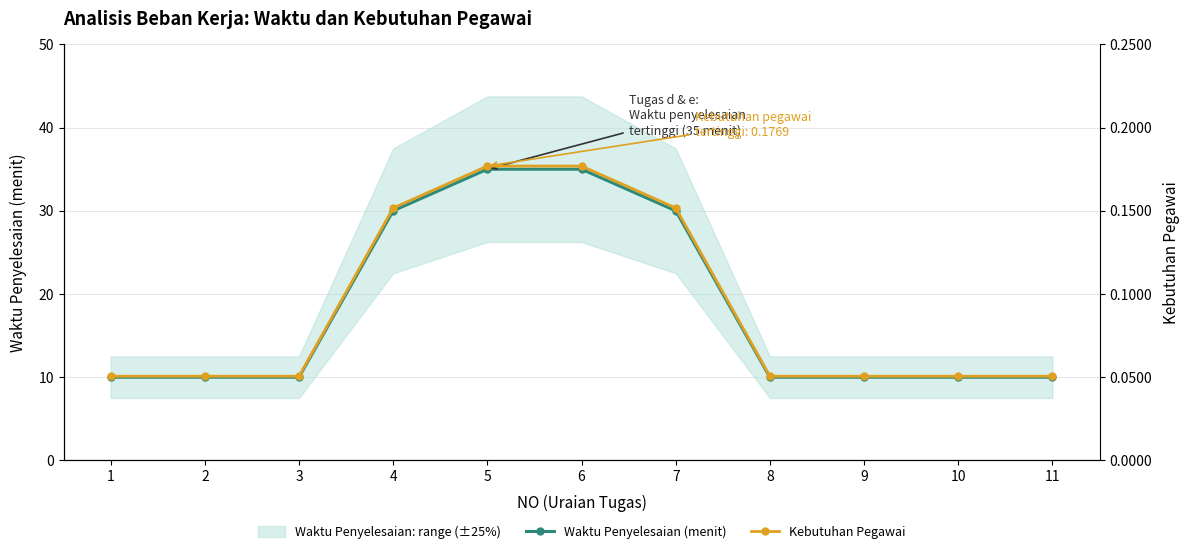

How many distinct data groups are displayed?

2